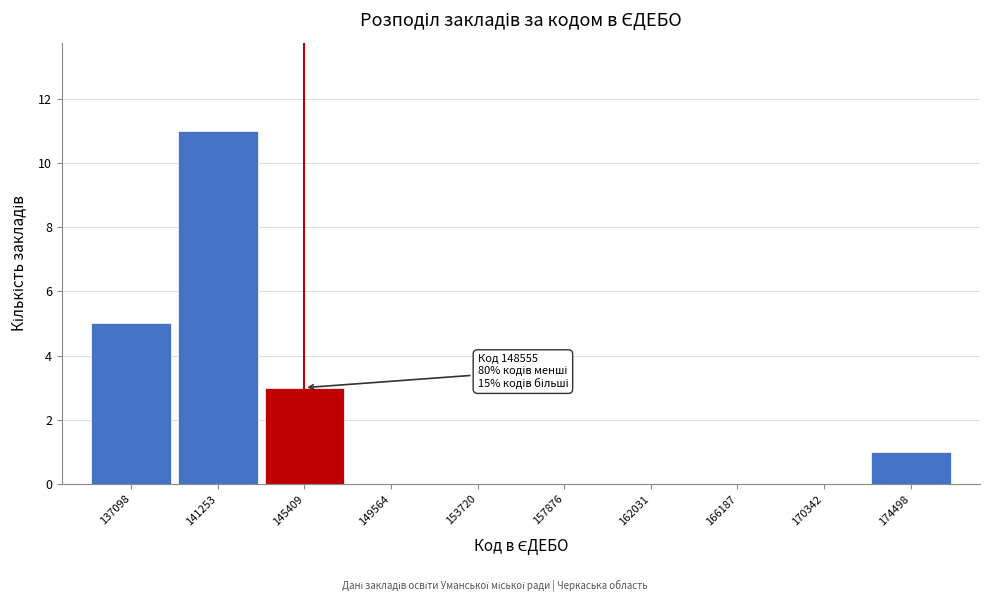

Reading left to right, transcribe all the data shown in this chart.

137098=5	141253=11	145409=3	149564=0	153720=0	157876=0	162031=0	166187=0	170342=0	174498=1